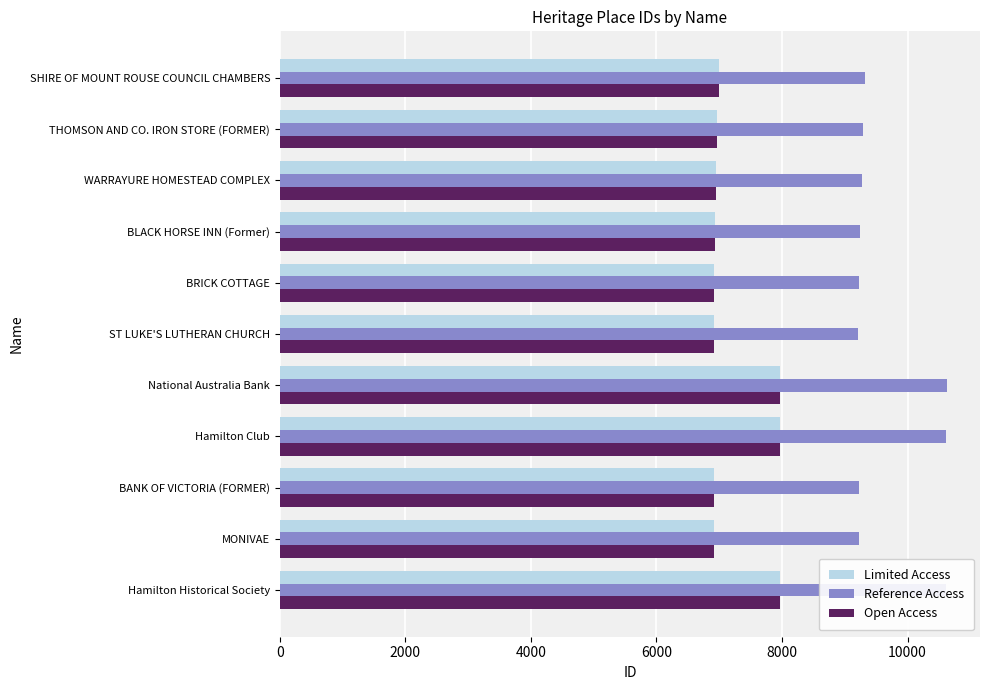

Is the value of Limited Access at WARRAYURE HOMESTEAD COMPLEX greater than the value of Open Access at National Australia Bank?

No